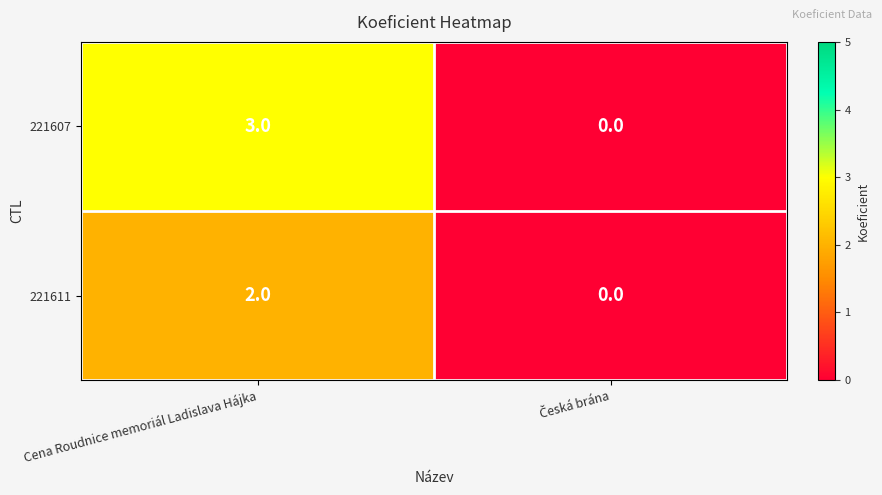

Count the number of categories in the chart.

2